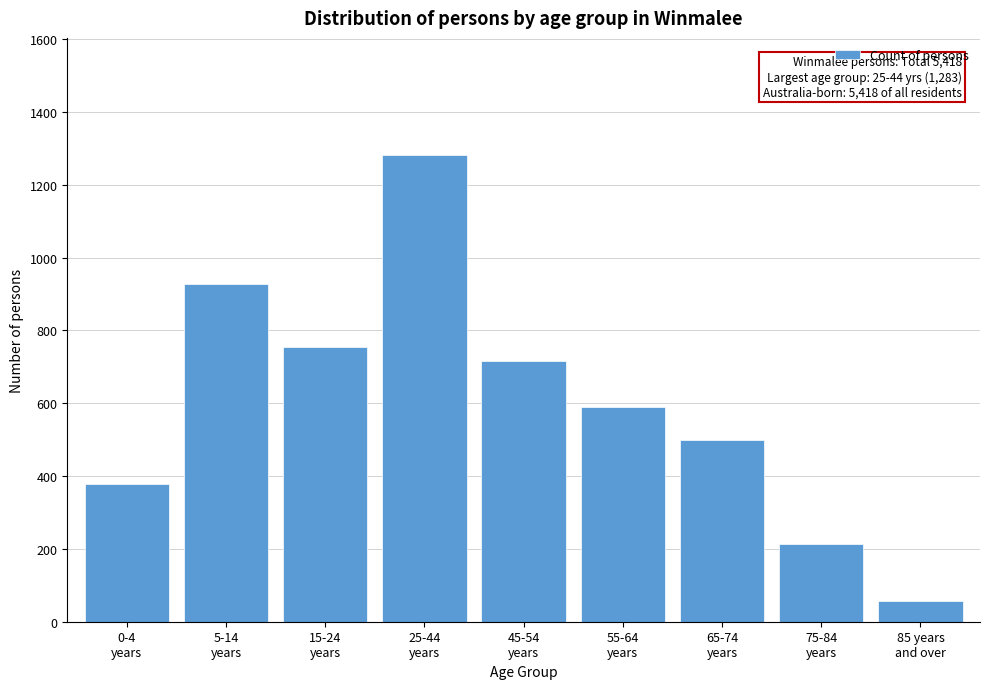

Reading left to right, transcribe all the data shown in this chart.

379	928	755	1283	715	591	498	214	58